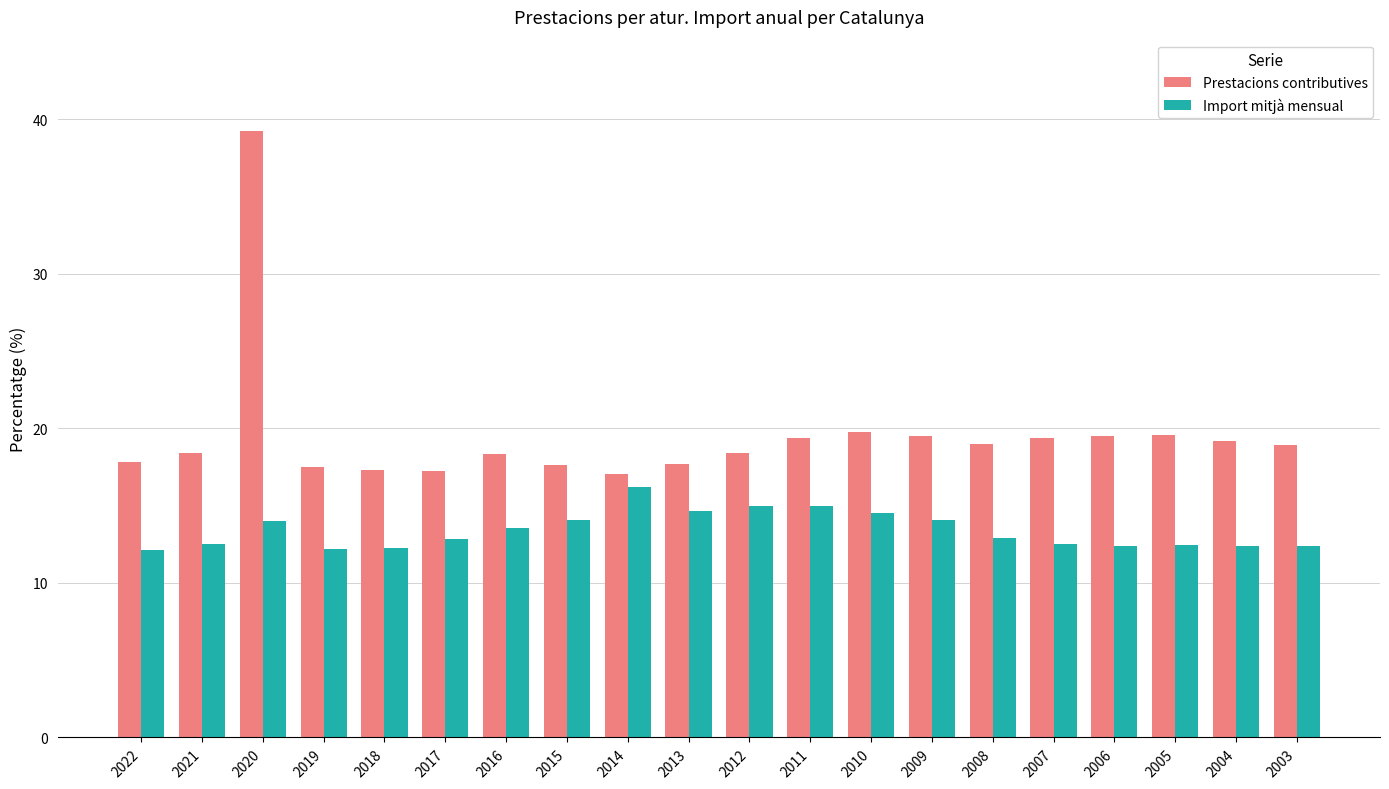

At 2009, list the series in order from largest to smallest.

Prestacions contributives, Import mitjà mensual